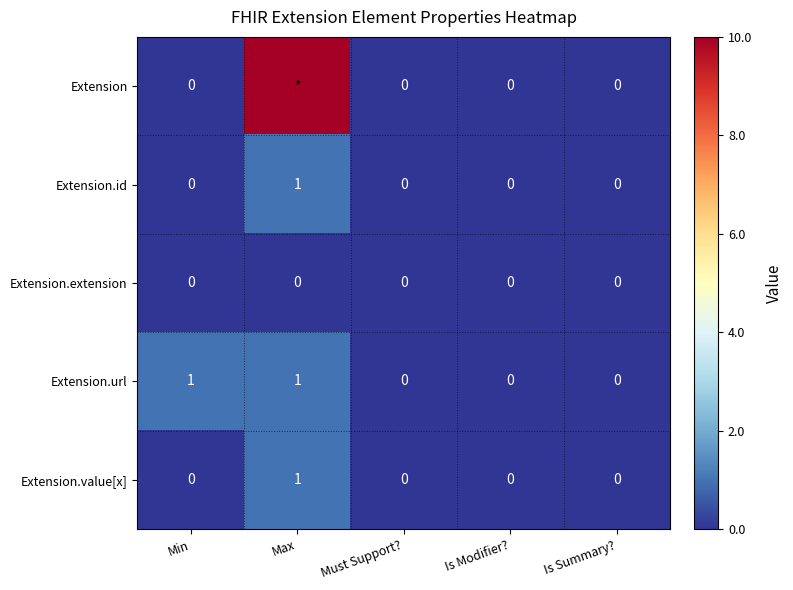

Which label corresponds to the largest value in the chart?

Max